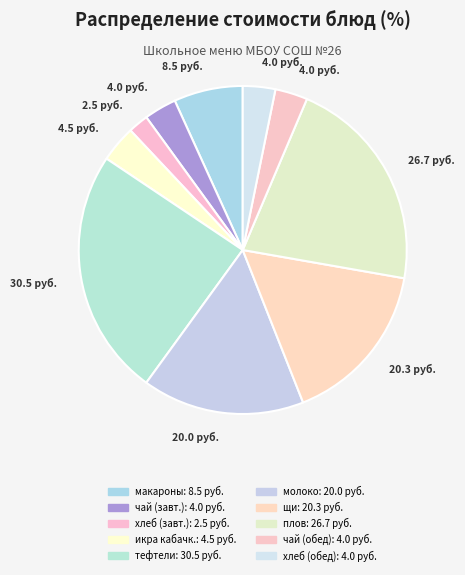

How many segments does this pie chart have?

10